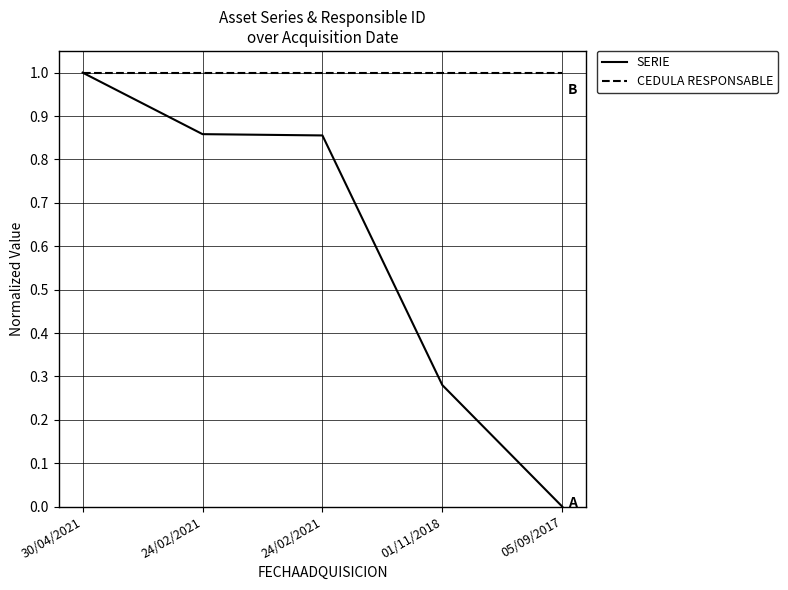

What are all the series names shown in the legend?

SERIE, CEDULA RESPONSABLE